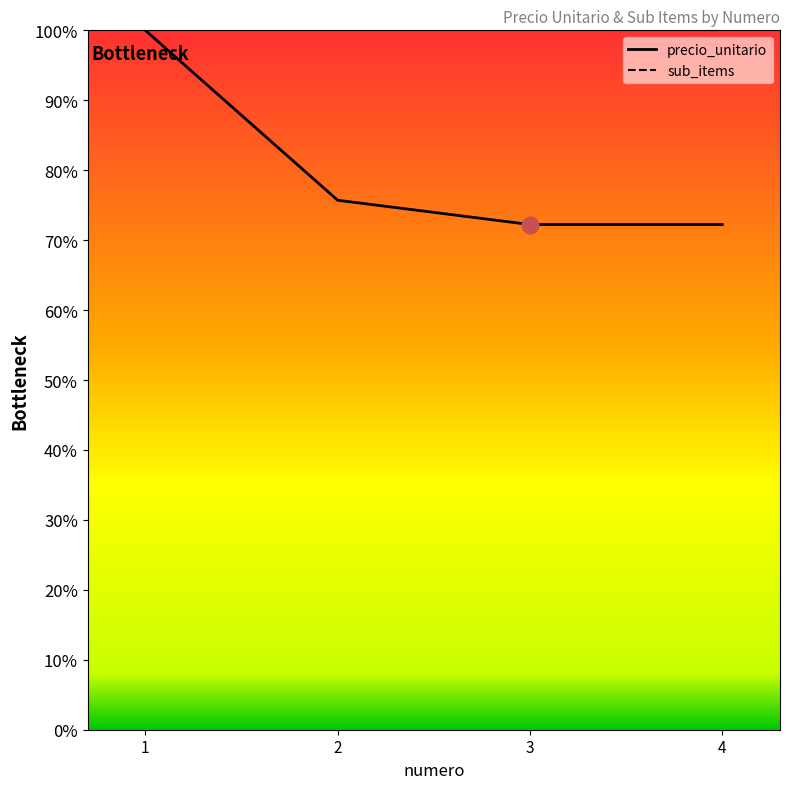

The value at 2 is 75.7. True or false?

True